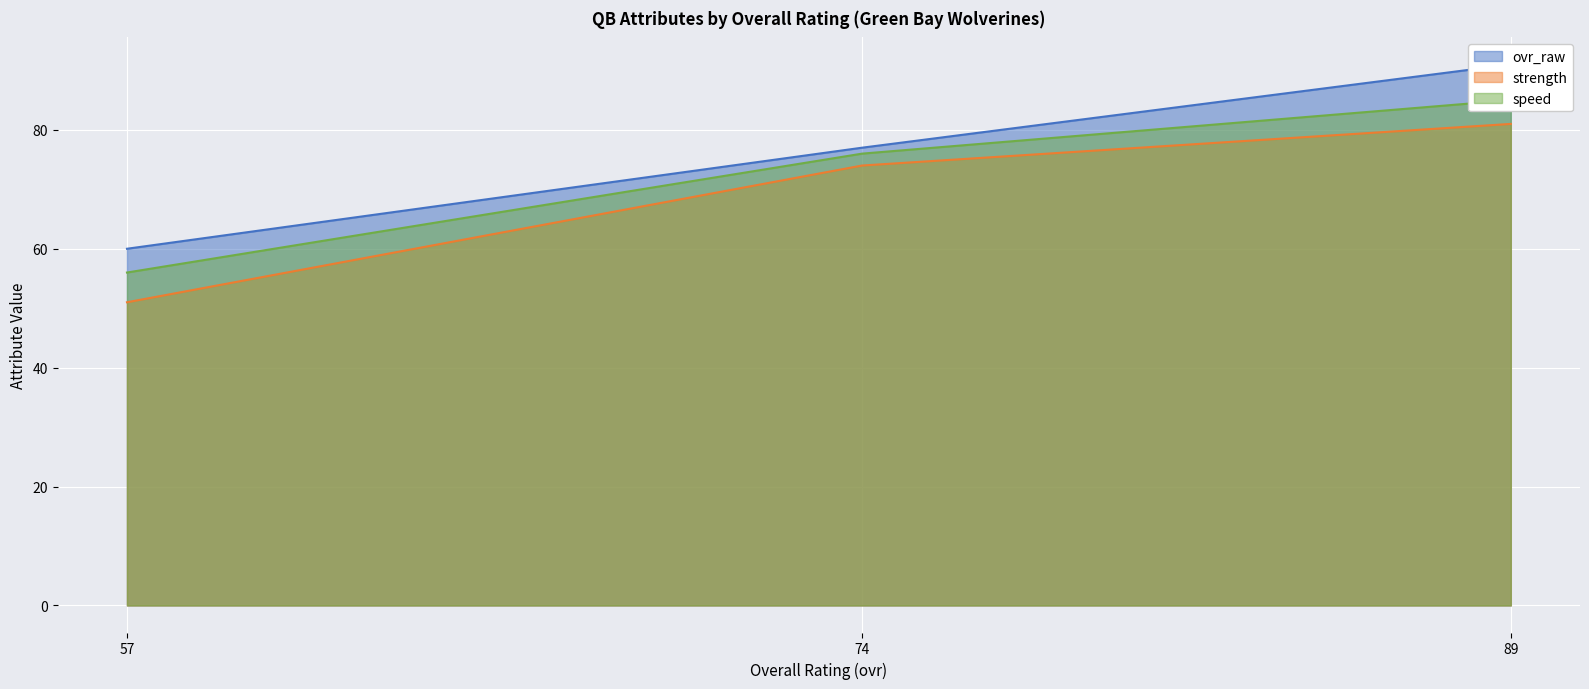

What is the difference between the highest and lowest values at 57?

9